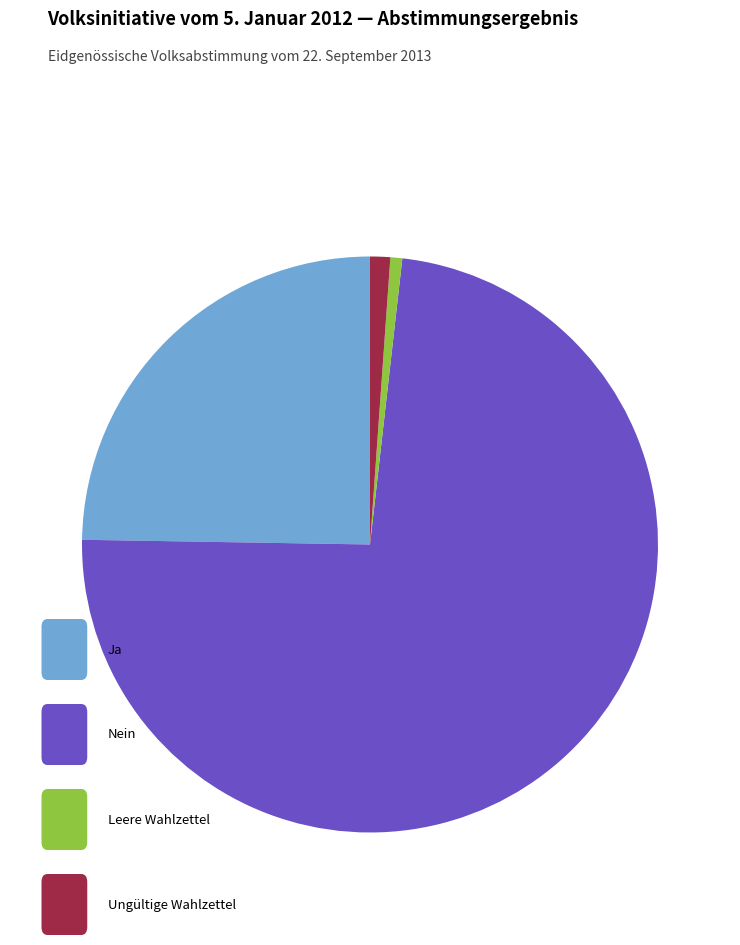

Does any single category account for the majority?

Yes